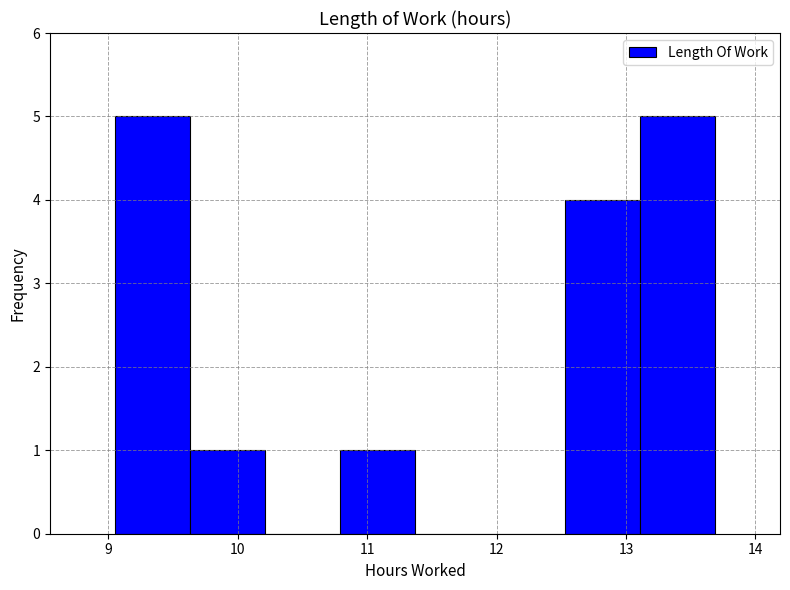

Reading left to right, transcribe this chart: for each bar, give the range it covers on the x-axis and its height. Neither the bar edges nor the heights are printed on the chart, so give them approximately, as read against the axes.

9.05 to 9.63: 5
9.63 to 10.21: 1
10.21 to 10.79: 0
10.79 to 11.37: 1
11.37 to 11.95: 0
11.95 to 12.53: 0
12.53 to 13.11: 4
13.11 to 13.69: 5